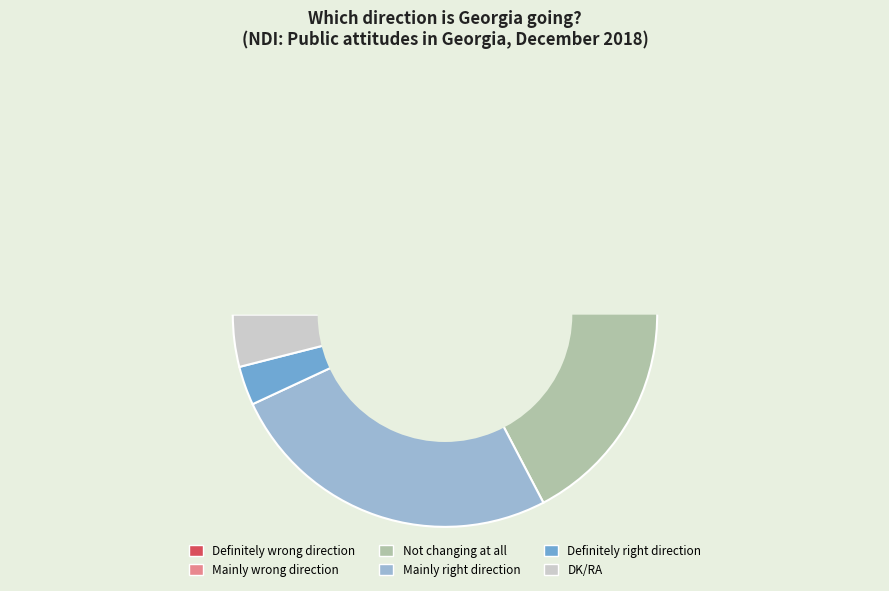

To the nearest percent, what portion does Not changing at all represent?

30%